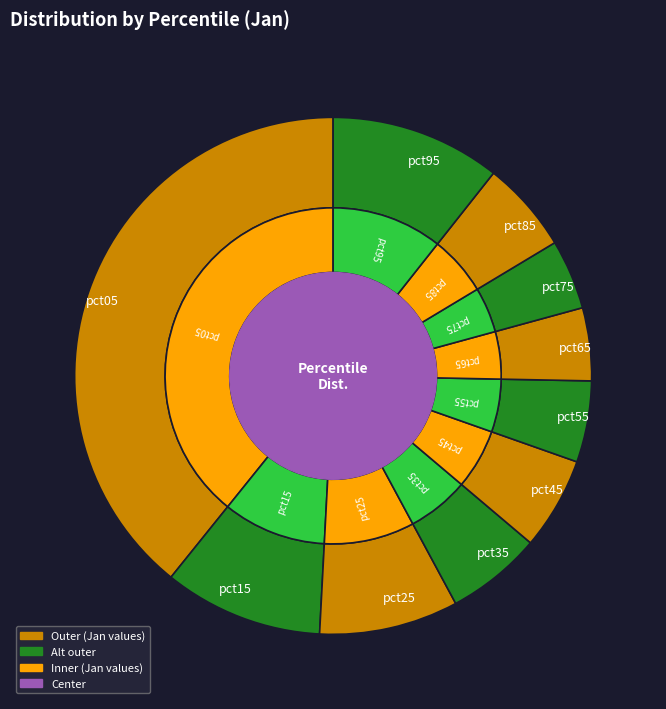

How many segments does this pie chart have?

10